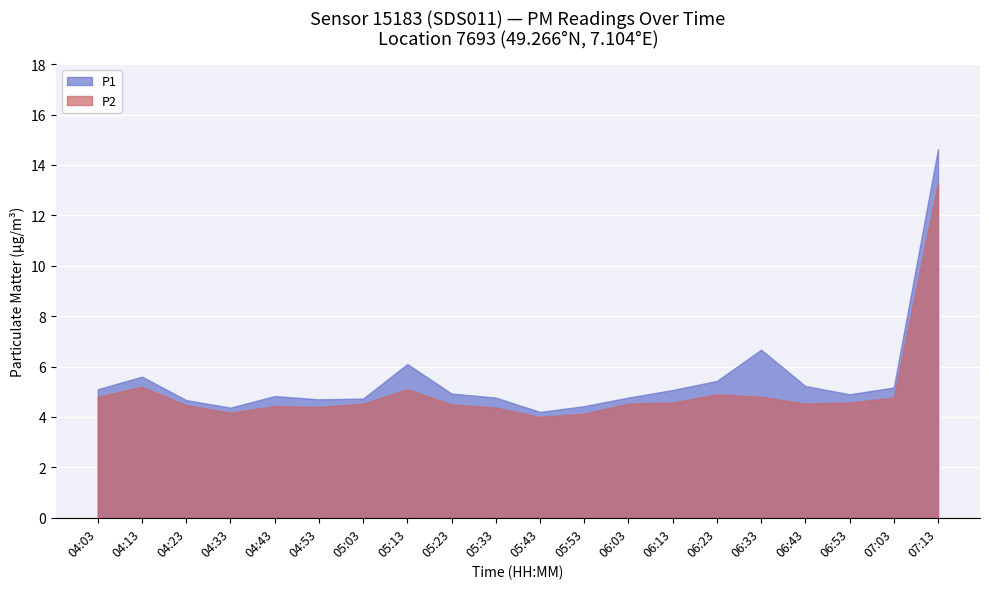

At how many categories does at least one series exceed 4?

20